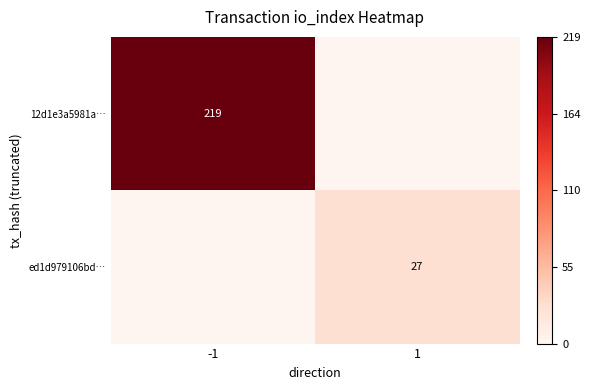

Is it true that ed1d979106bd… equals 27 at 1?

True